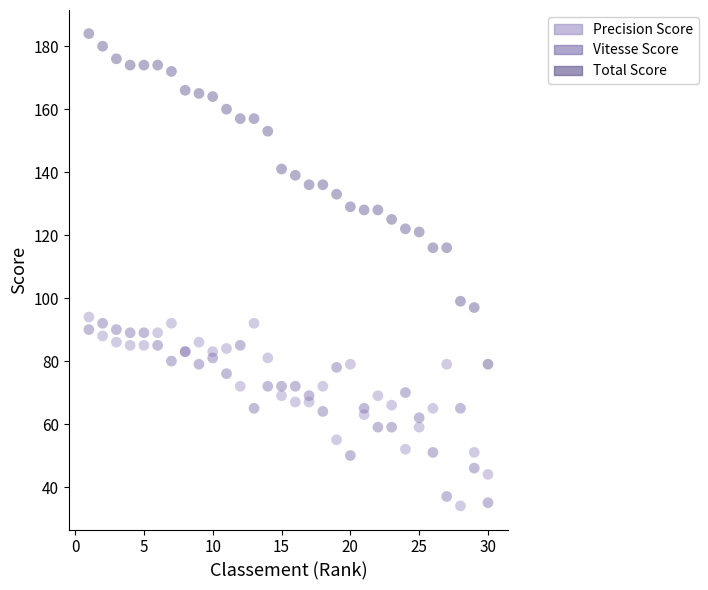

Which series has the widest spread of Y values?

Total Score